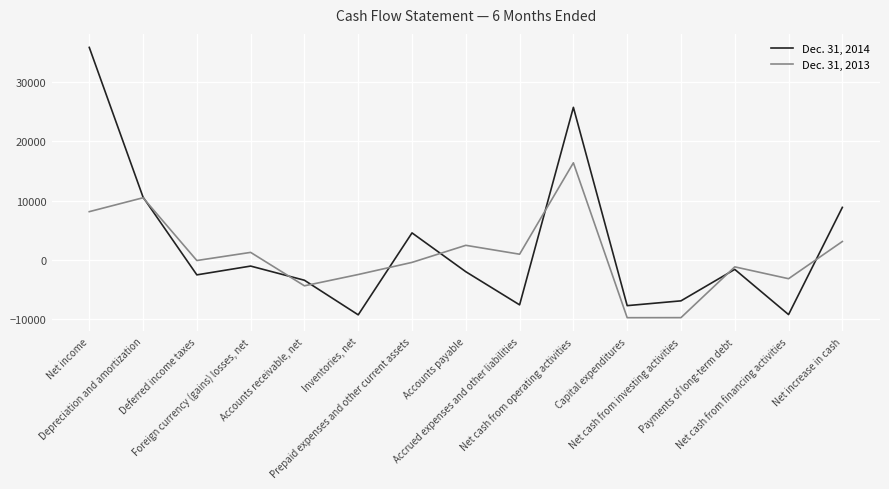

Does the chart have visible grid lines?

Yes